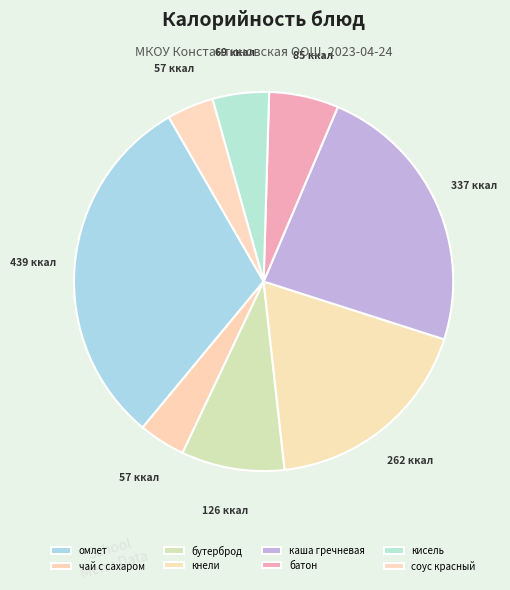

Count the number of slices in the pie.

8